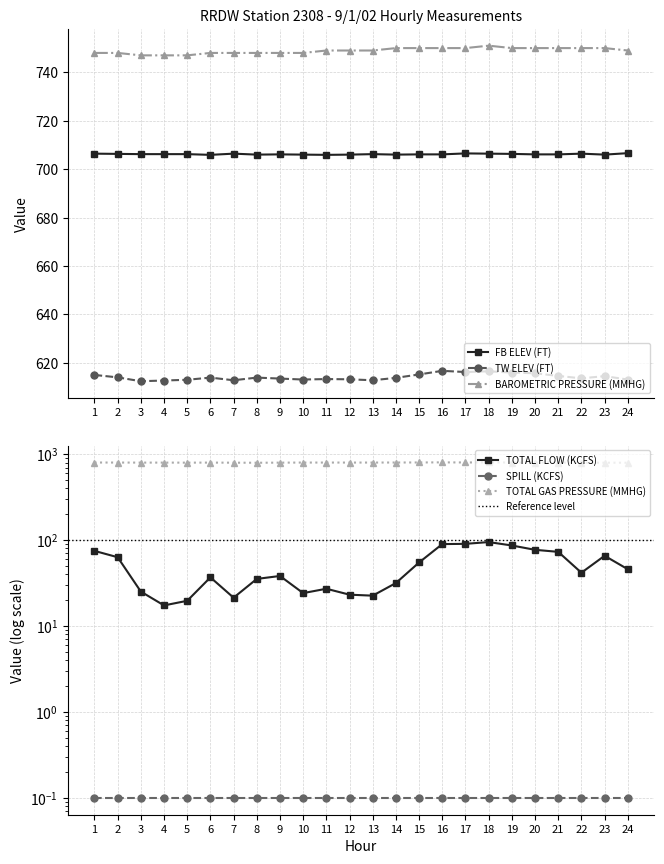

The value of BAROMETRIC PRESSURE (MMHG) at 21 is 1095.0. True or false?

False